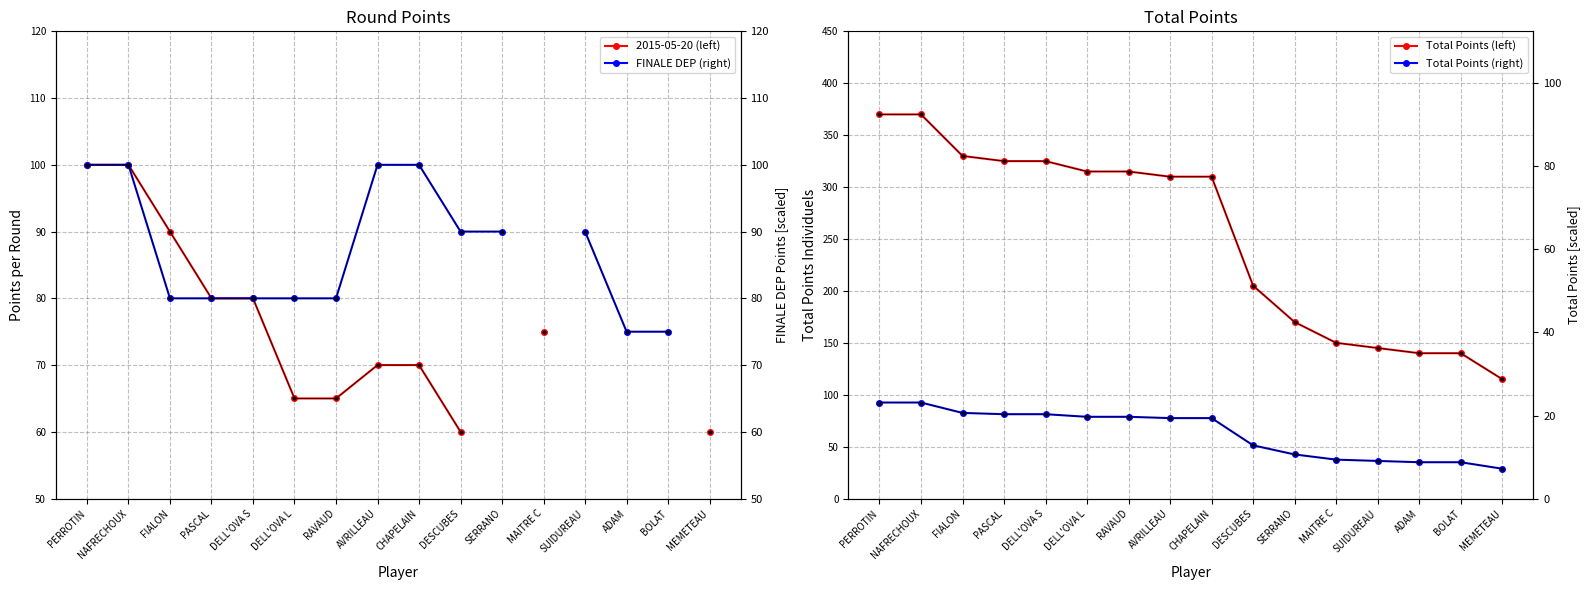

Count the number of data series in this chart.

4